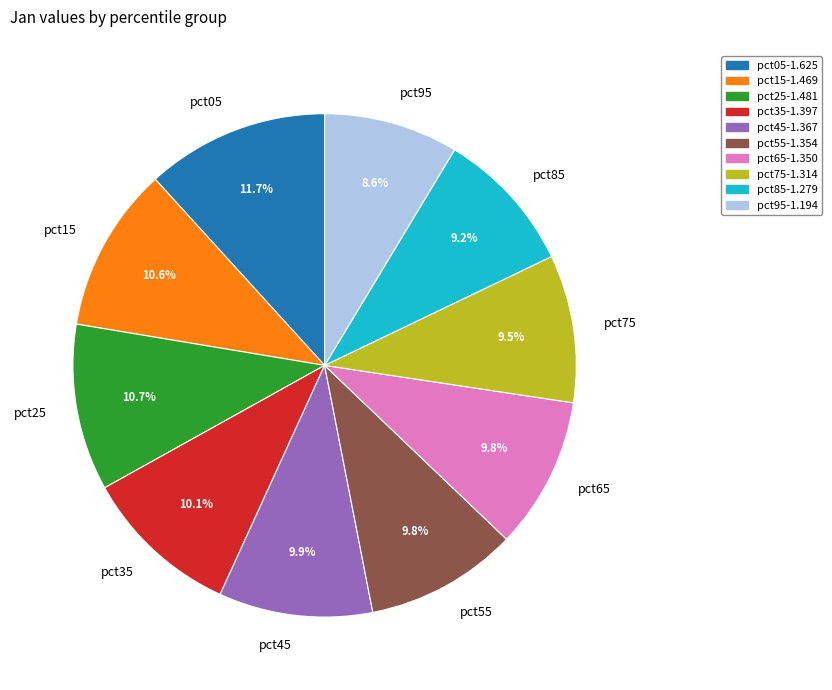

Approximately how many times larger is the value at pct75 compared to pct15?

0.9